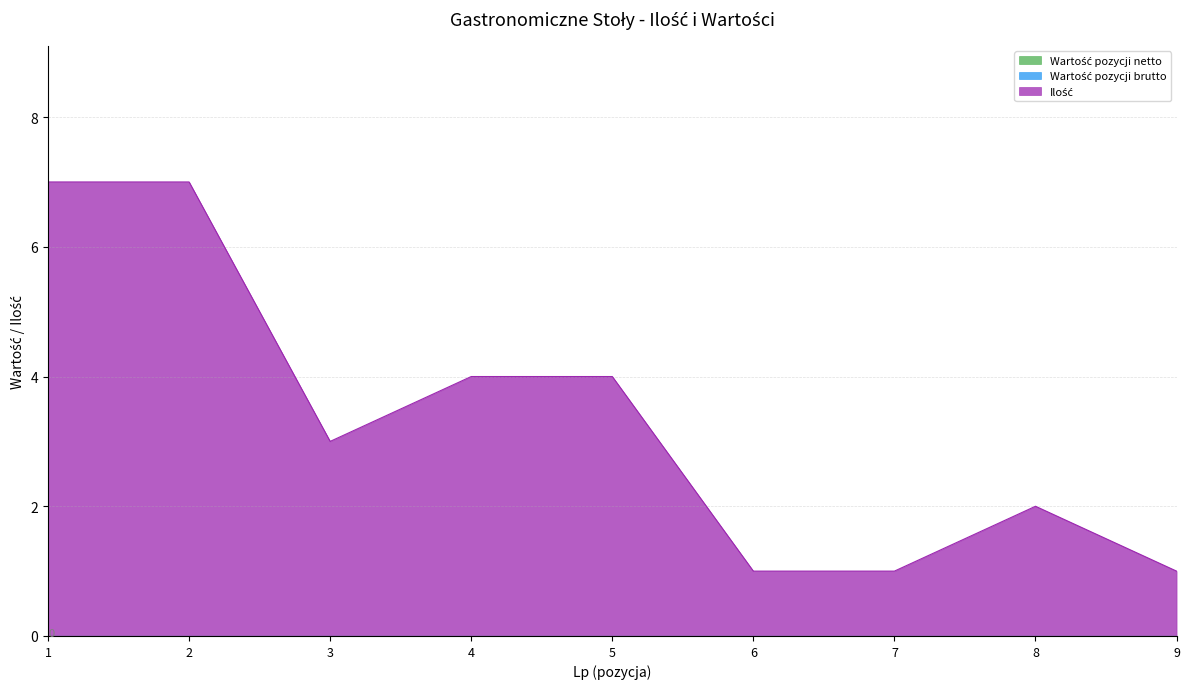

At which label does Ilość reach its minimum?

6